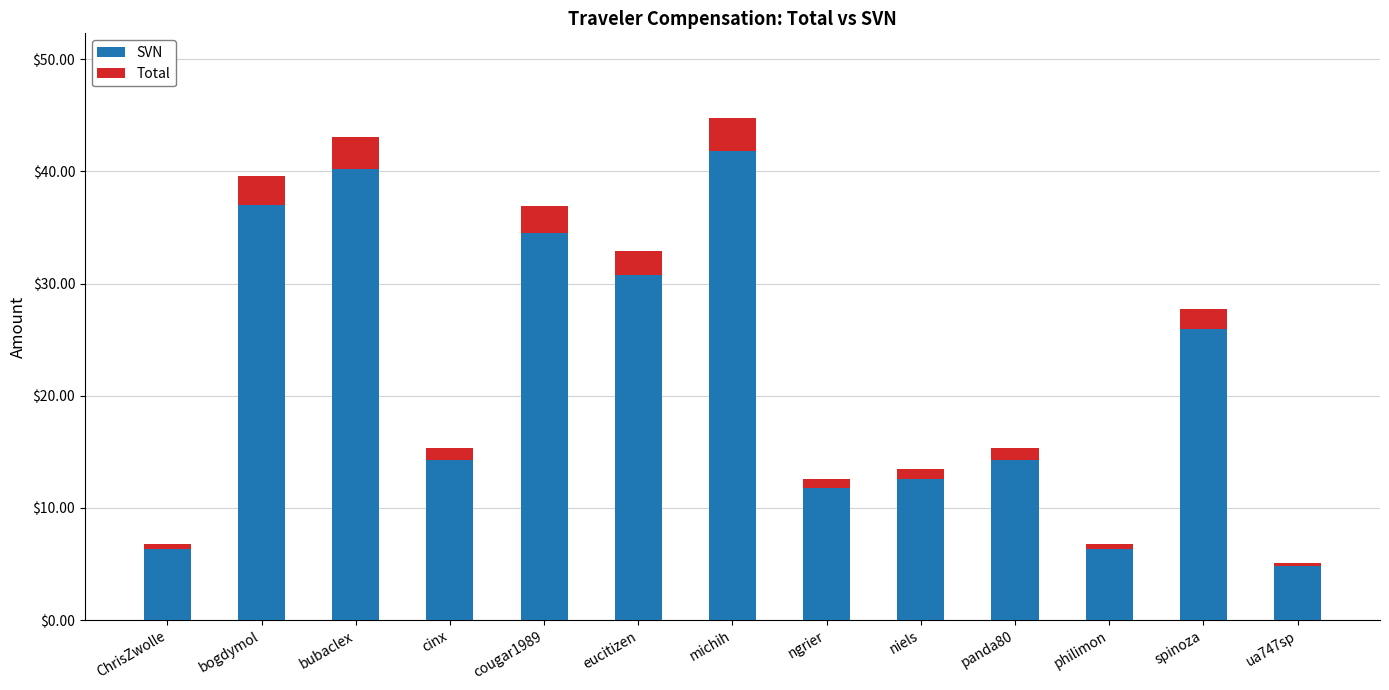

What is the total value across all series at bogdymol?

39.6